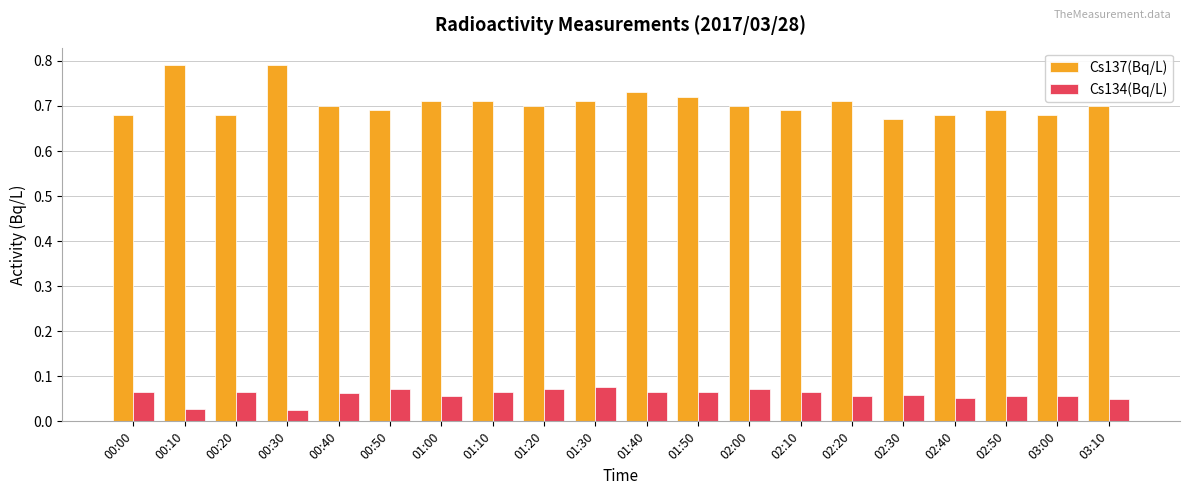

How many Cs137(Bq/L) values are between 0 and 1?

20